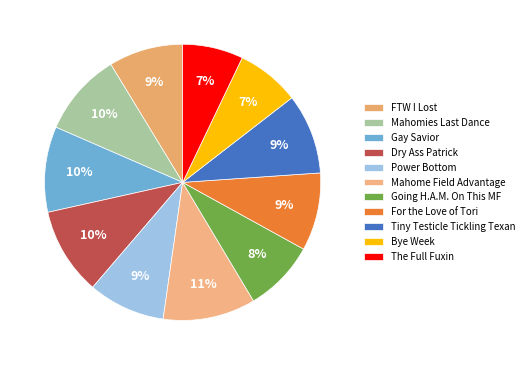

How many segments does this pie chart have?

11